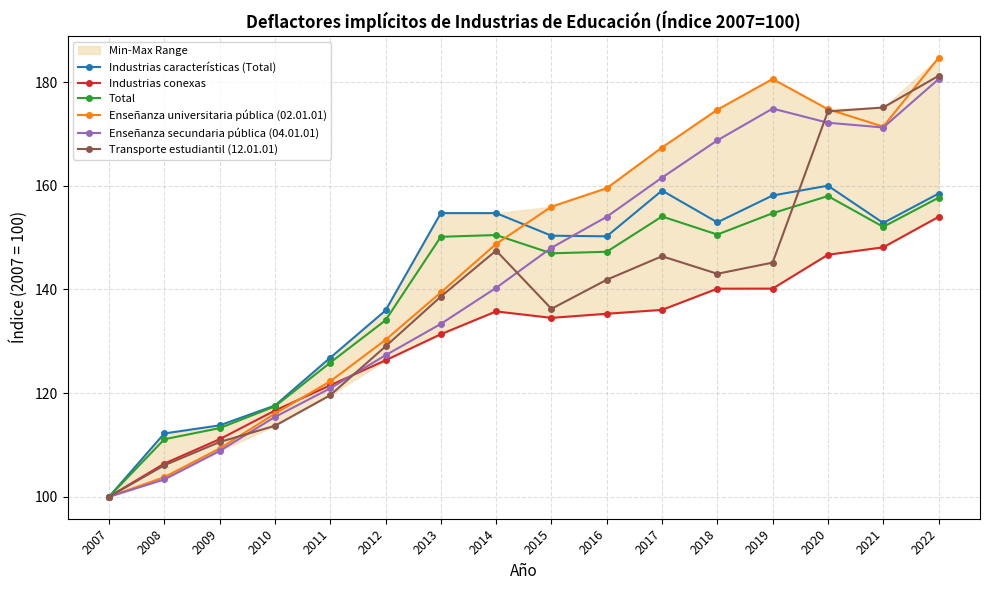

Which category has the lowest value in the Enseñanza universitaria pública (02.01.01) series?

2007